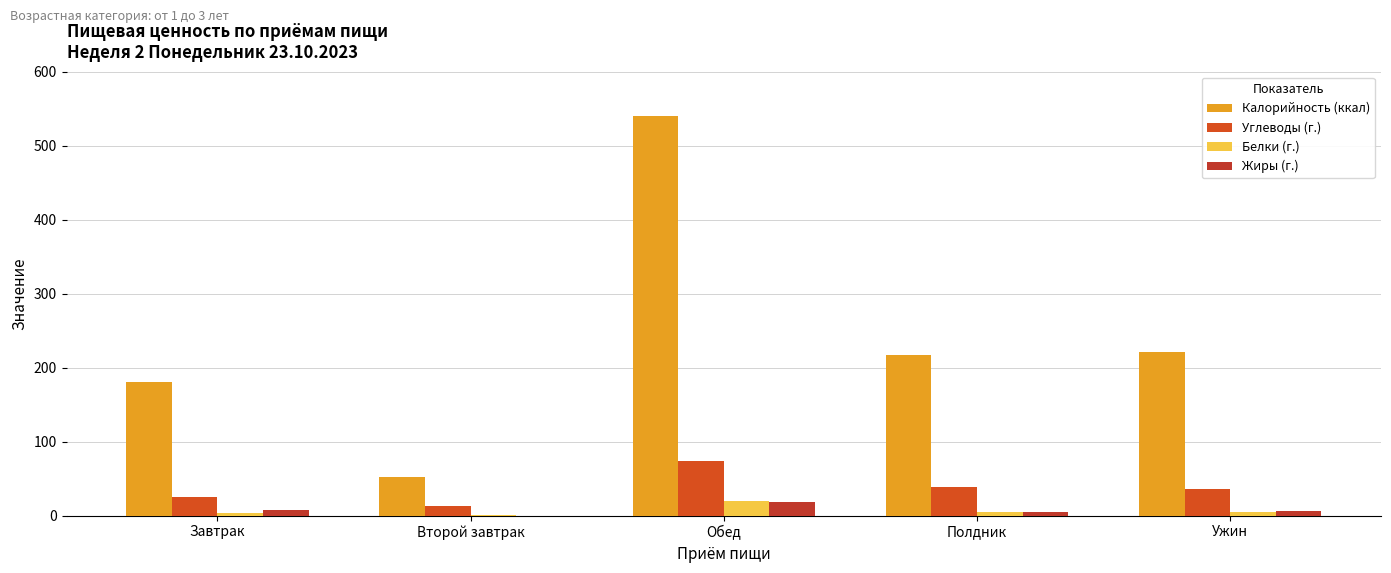

Which series changed the most between Завтрак and Ужин?

Калорийность (ккал)